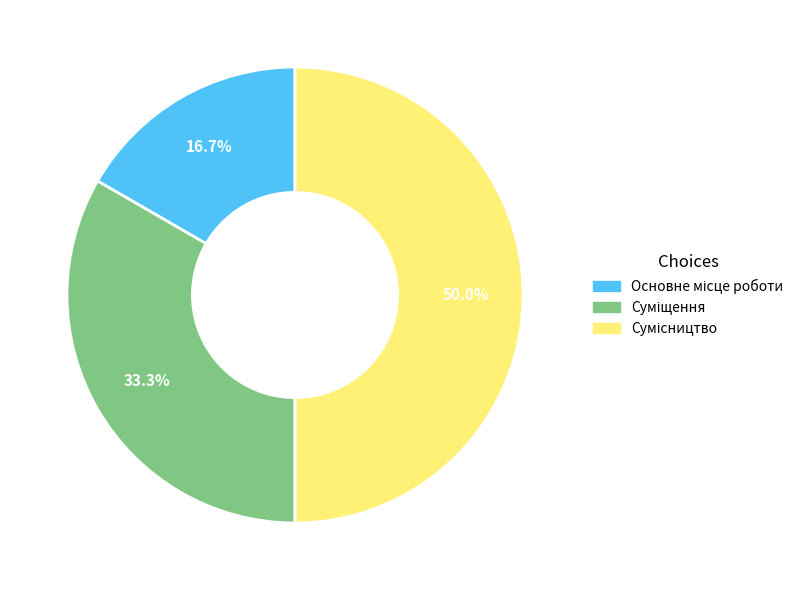

What percentage do Сумісництво and Суміщення together represent?

83.3%